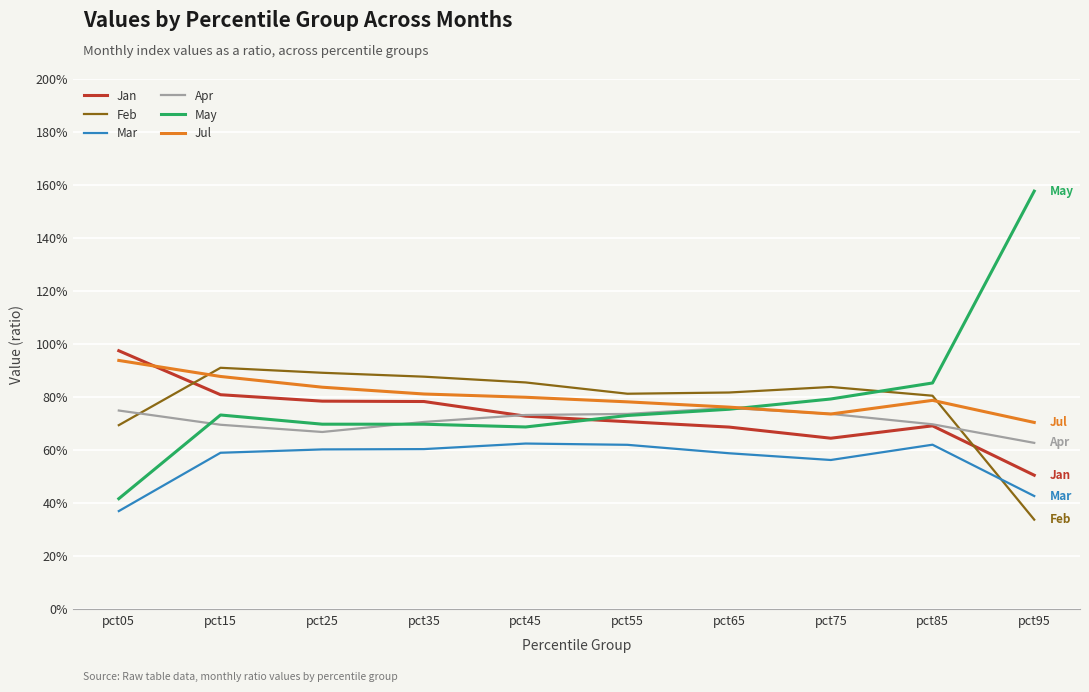

The Apr series shows 73.3 at pct45. True or false?

True